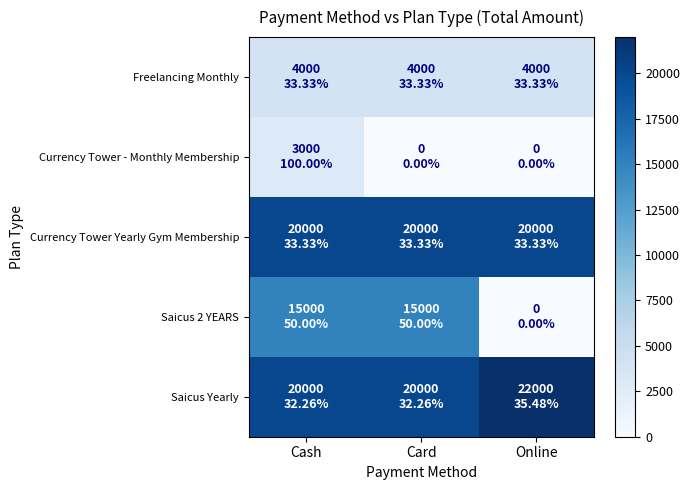

Reading left to right, list all the values displayed in this chart.

Freelancing Monthly: Cash=4000	Card=4000	Online=4000
Currency Tower - Monthly Membership: Cash=3000	Card=0	Online=0
Currency Tower Yearly Gym Membership: Cash=20000	Card=20000	Online=20000
Saicus 2 YEARS: Cash=15000	Card=15000	Online=0
Saicus Yearly: Cash=20000	Card=20000	Online=22000